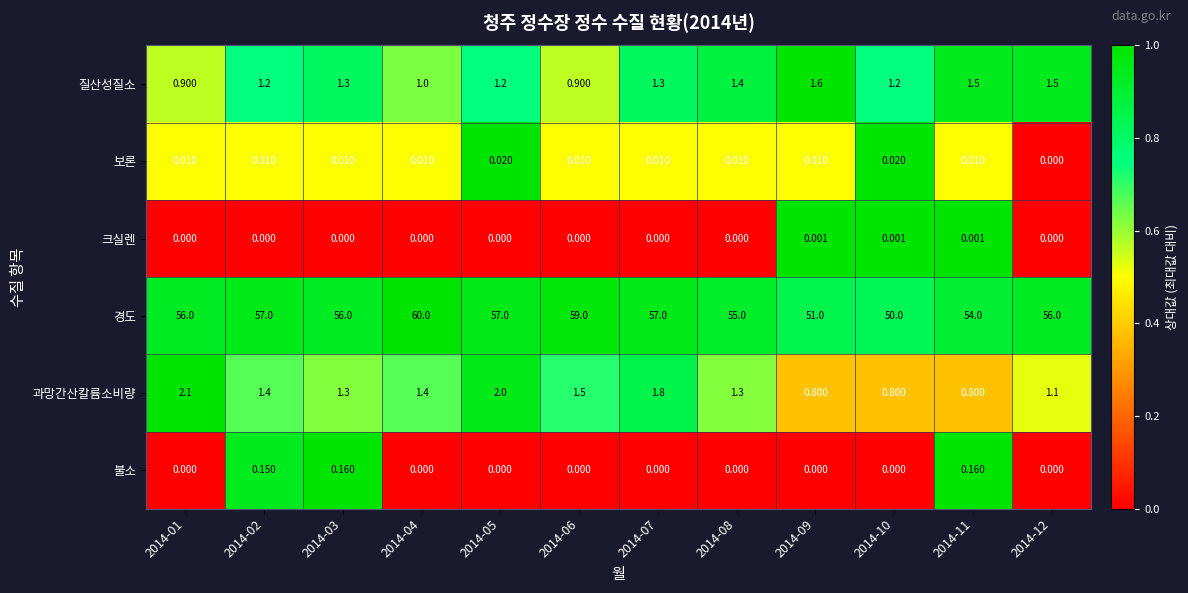

Between 2014-03 and 2014-11, which series saw the biggest shift?

경도